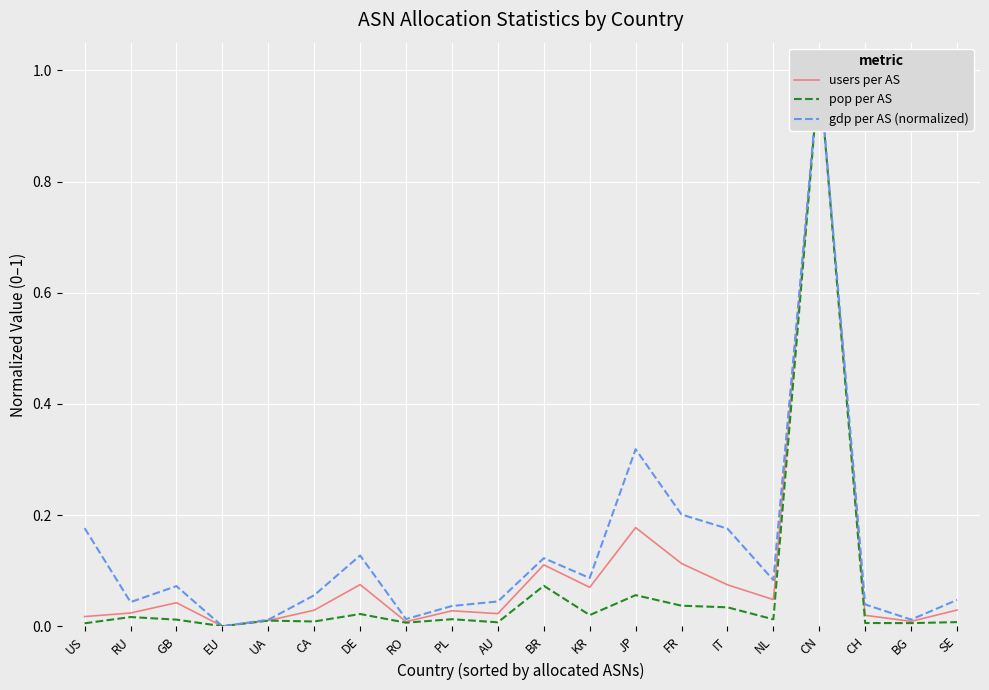

What are all the series names shown in the legend?

users per AS, pop per AS, gdp per AS (normalized)